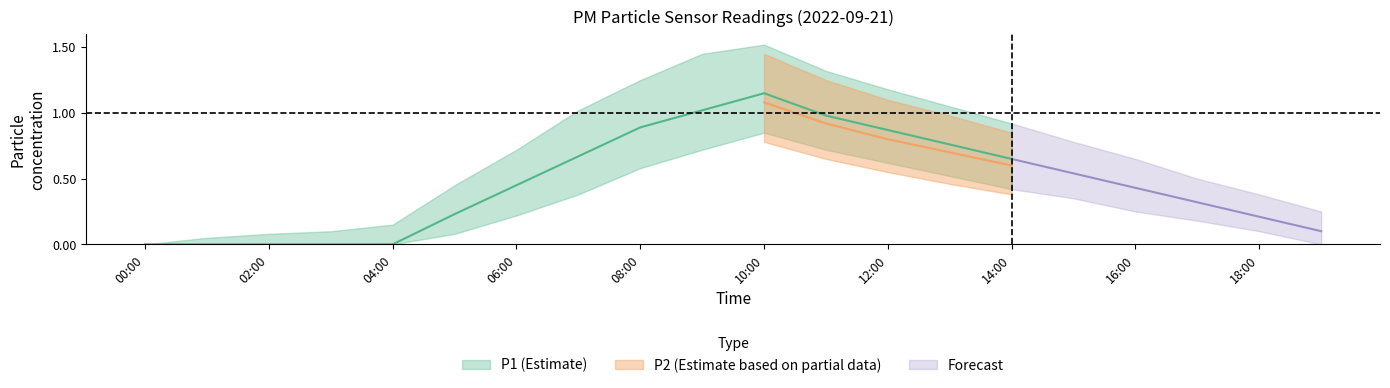

Which series has the widest spread of values?

P1_upper